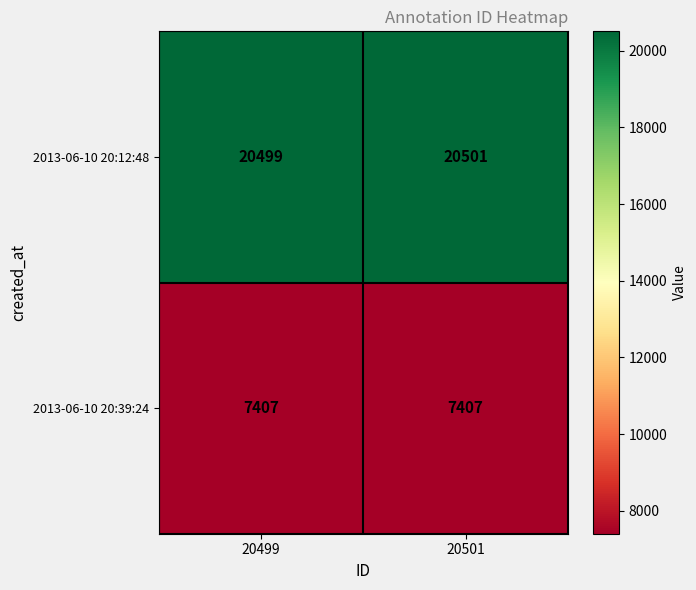

Which series has the largest total across all categories?

2013-06-10 20:12:48